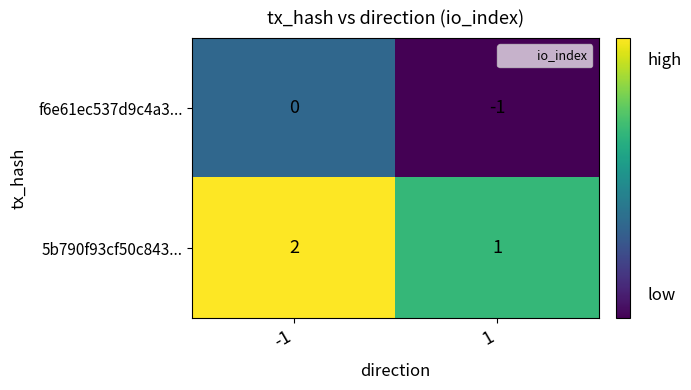

What is the sum of all 5b790f93cf50c843... values?

3